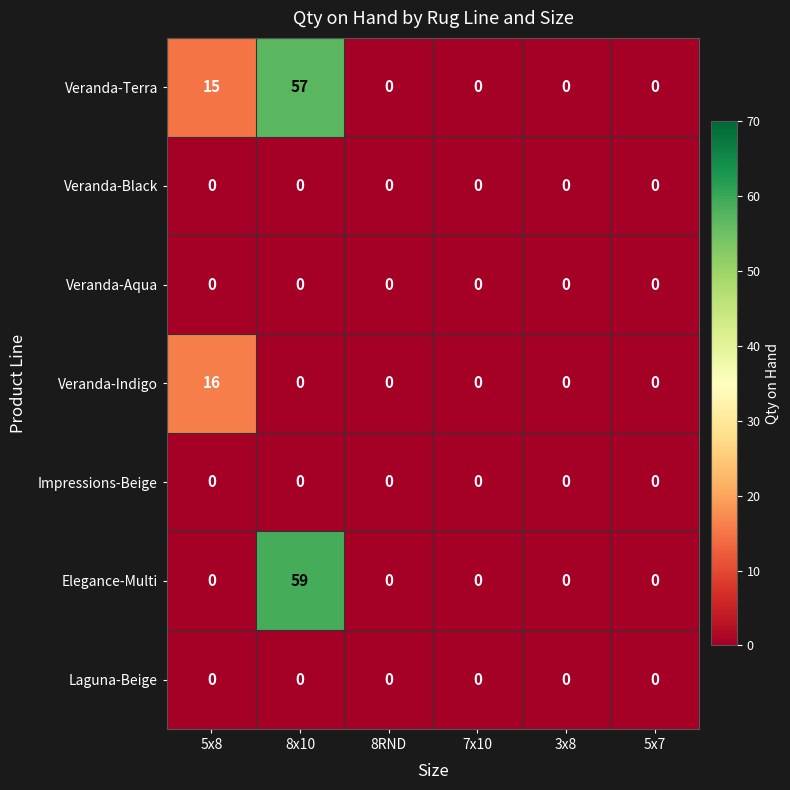

What is the highest value of the Elegance-Multi series?

59